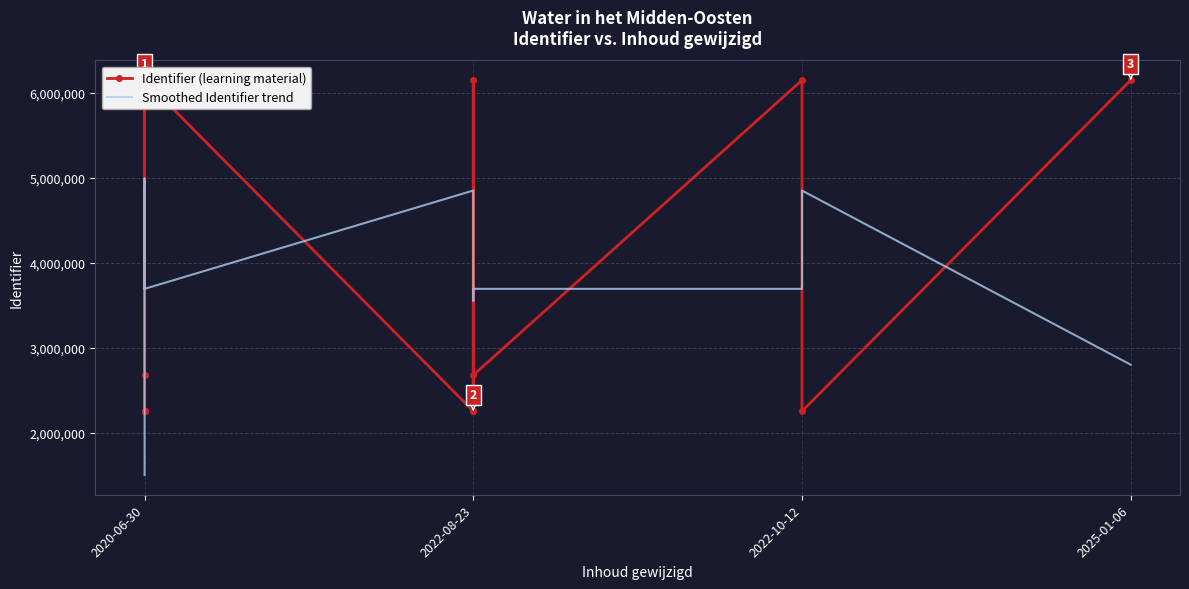

What is the difference between the maximum and minimum values in the Smoothed Identifier trend series?

3489195.7